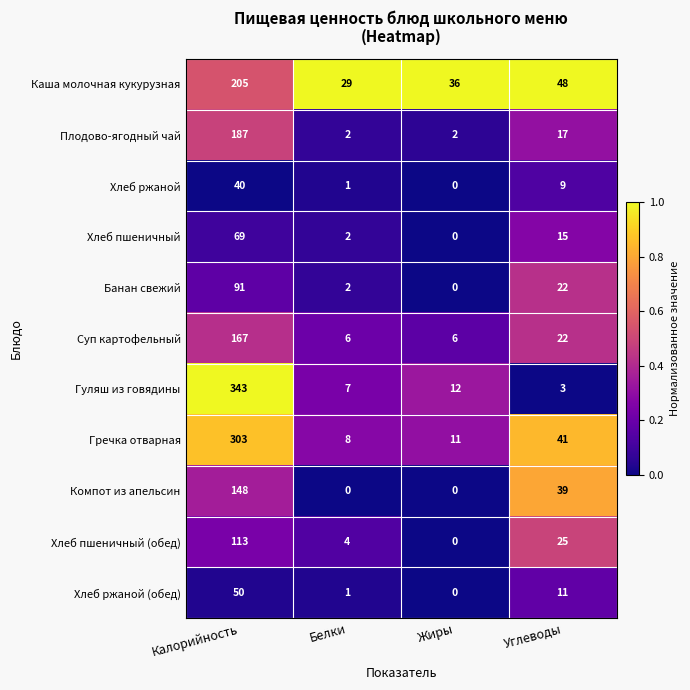

Count the number of data series in this chart.

11